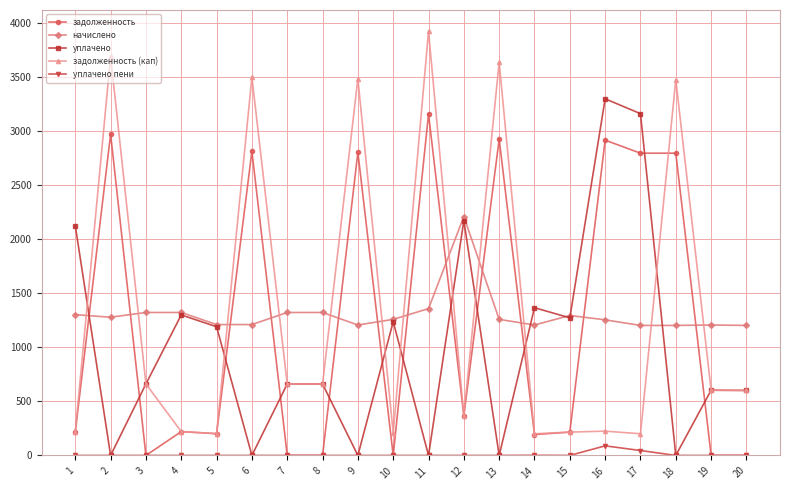

At how many categories does at least one series exceed 487?

20